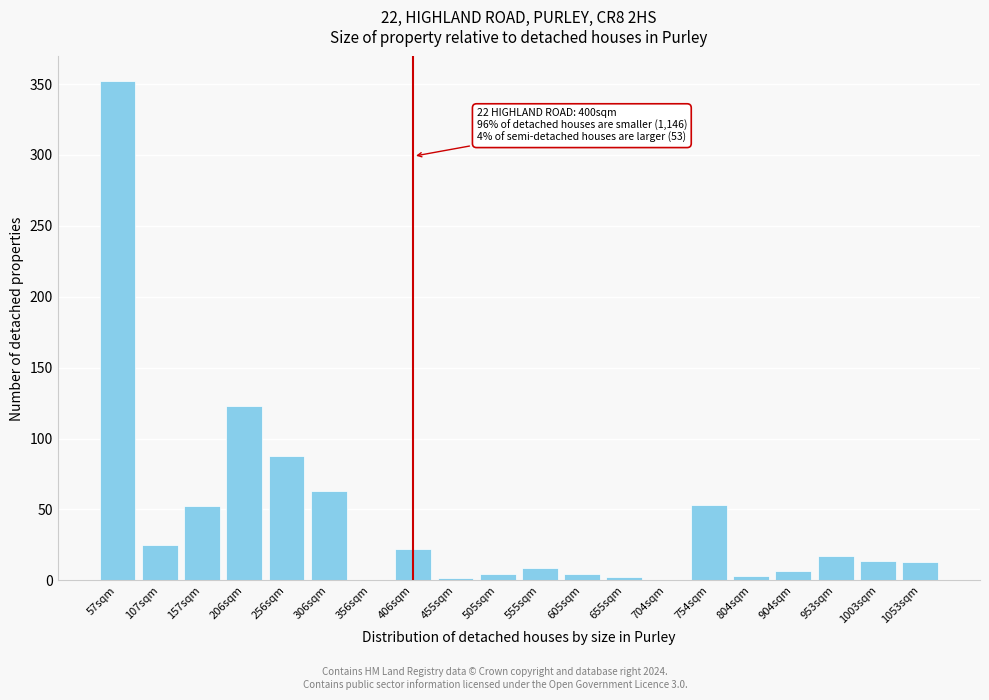

Between 107sqm and 206sqm, which is larger?

206sqm